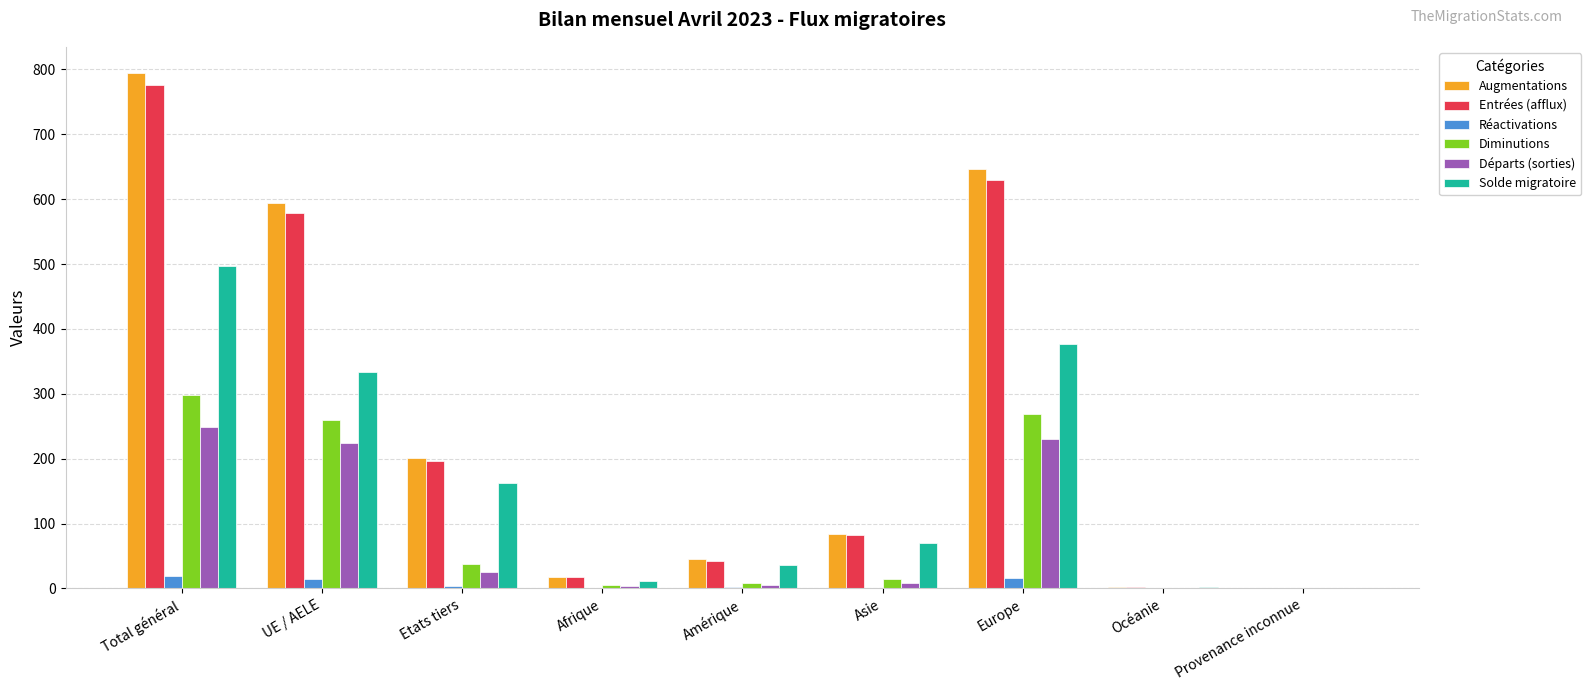

Which series has the widest spread of values?

Augmentations